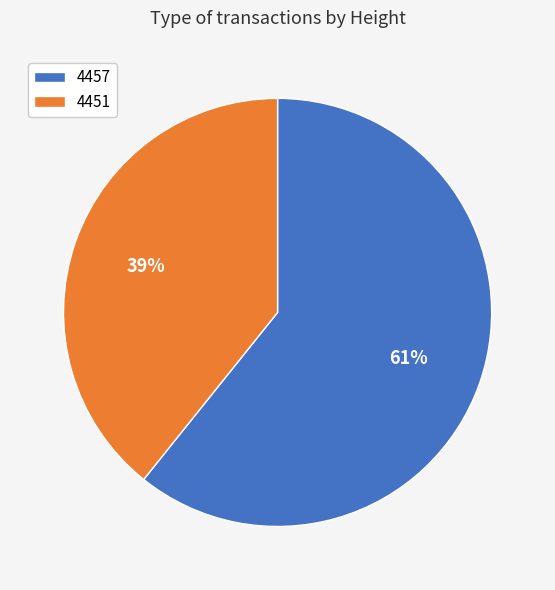

To the nearest percent, what portion does 4457 represent?

61%